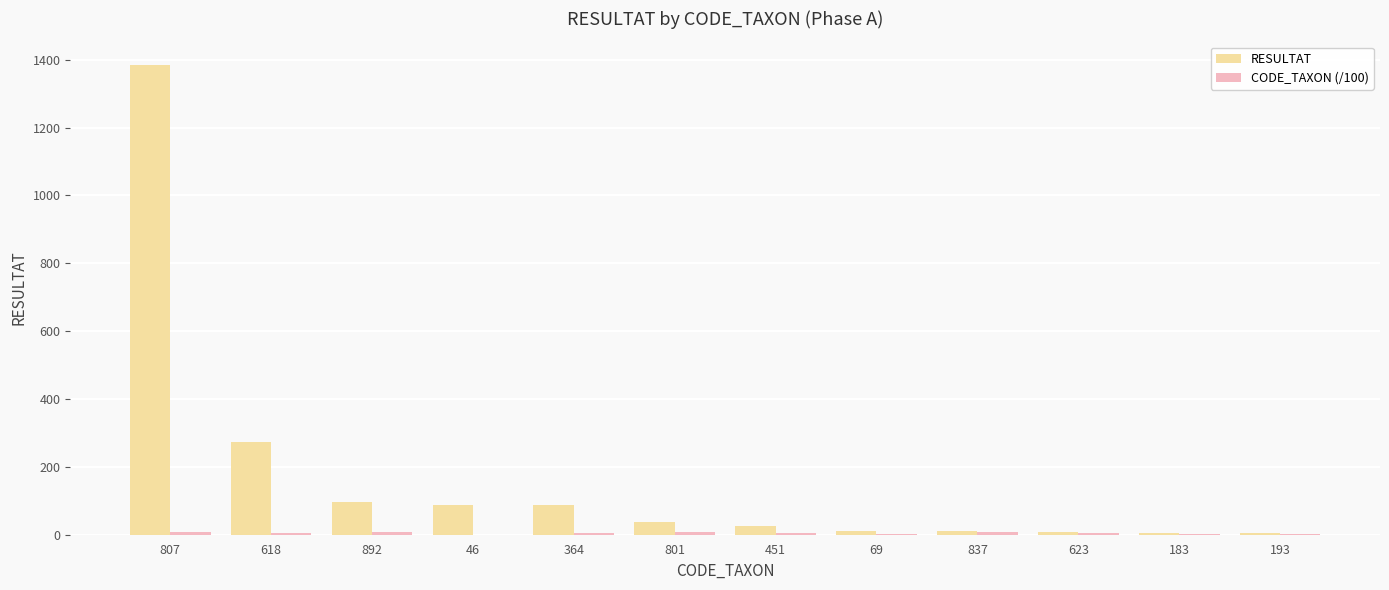

Which category has the highest value in the RESULTAT series?

807